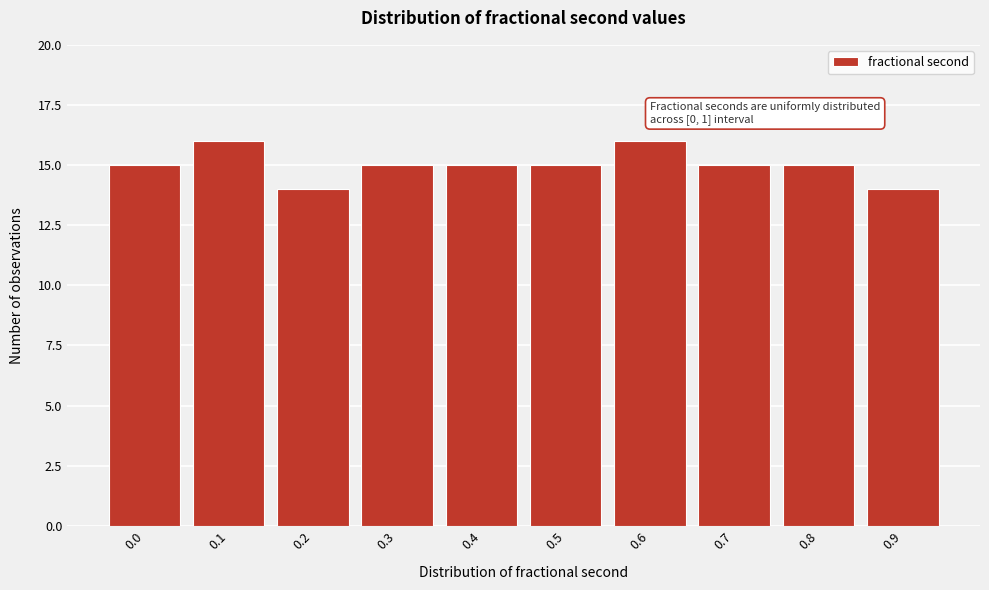

Reading left to right, transcribe all the data shown in this chart.

0.0=15	0.1=16	0.2=14	0.3=15	0.4=15	0.5=15	0.6=16	0.7=15	0.8=15	0.9=14